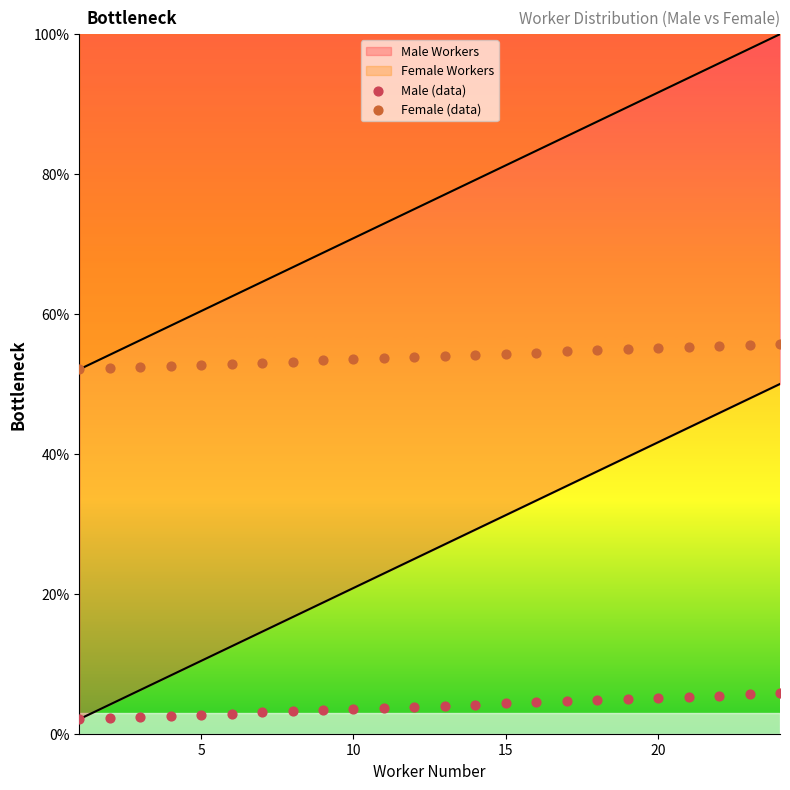

Which series contains the highest Y value?

Female (data)